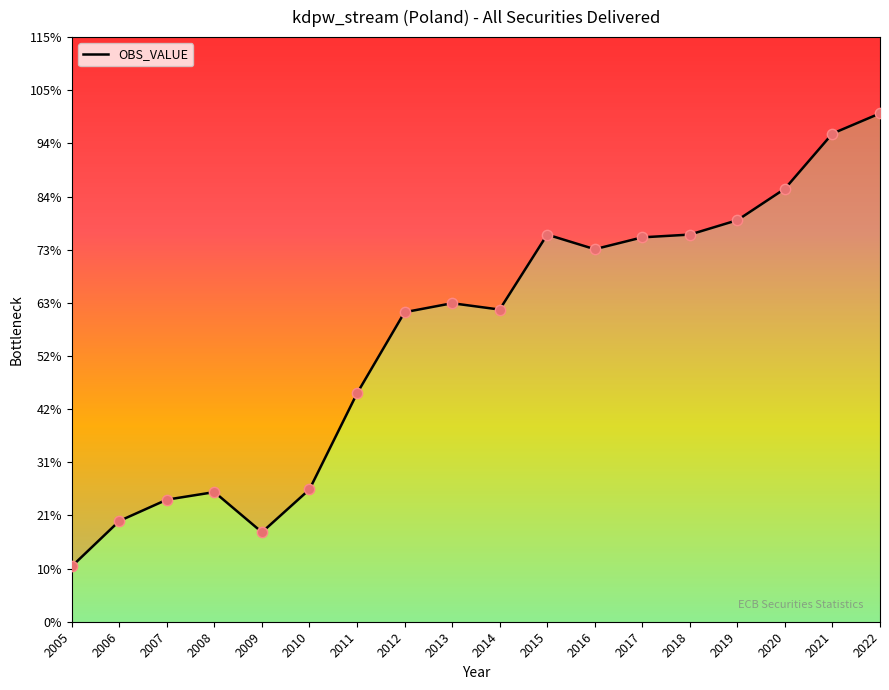

Which has a higher value, 2008 or 2018?

2018